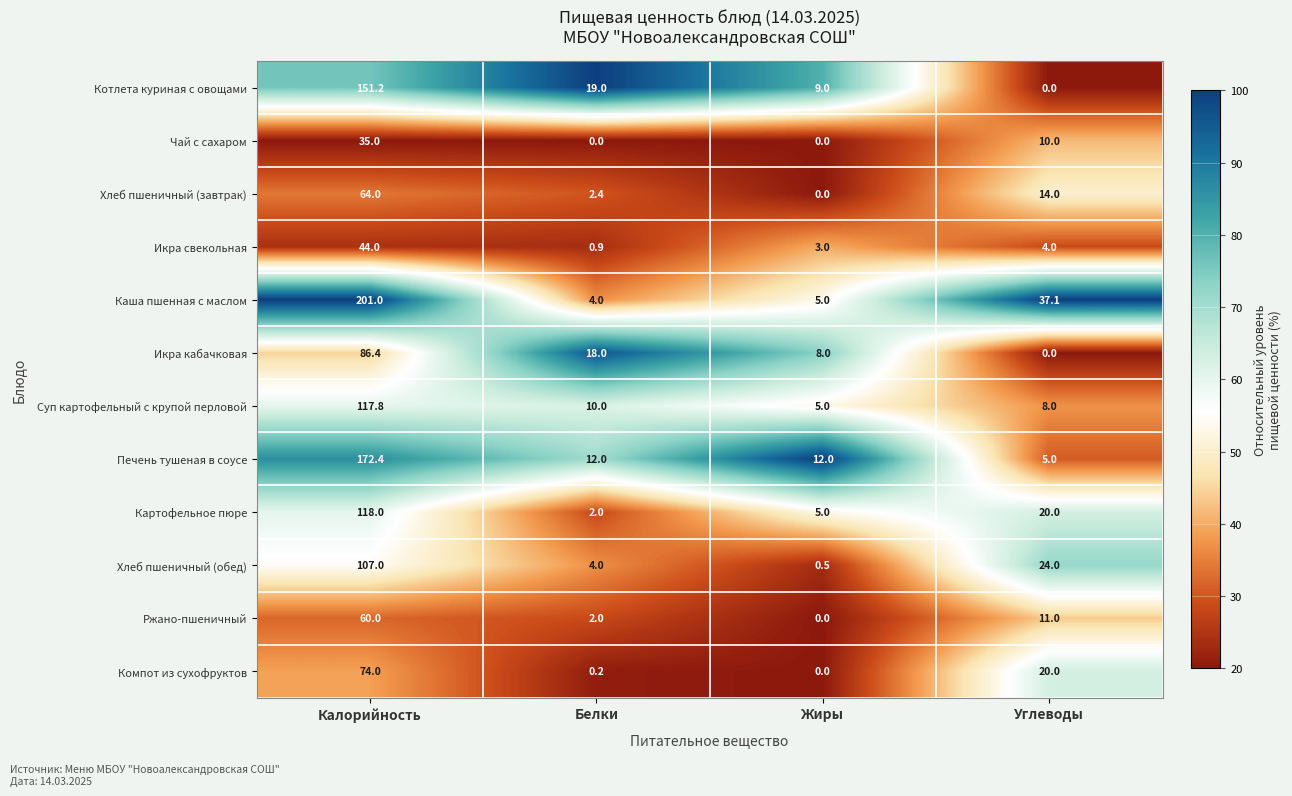

Which series changed the most between Калорийность and Жиры?

Каша пшенная с маслом